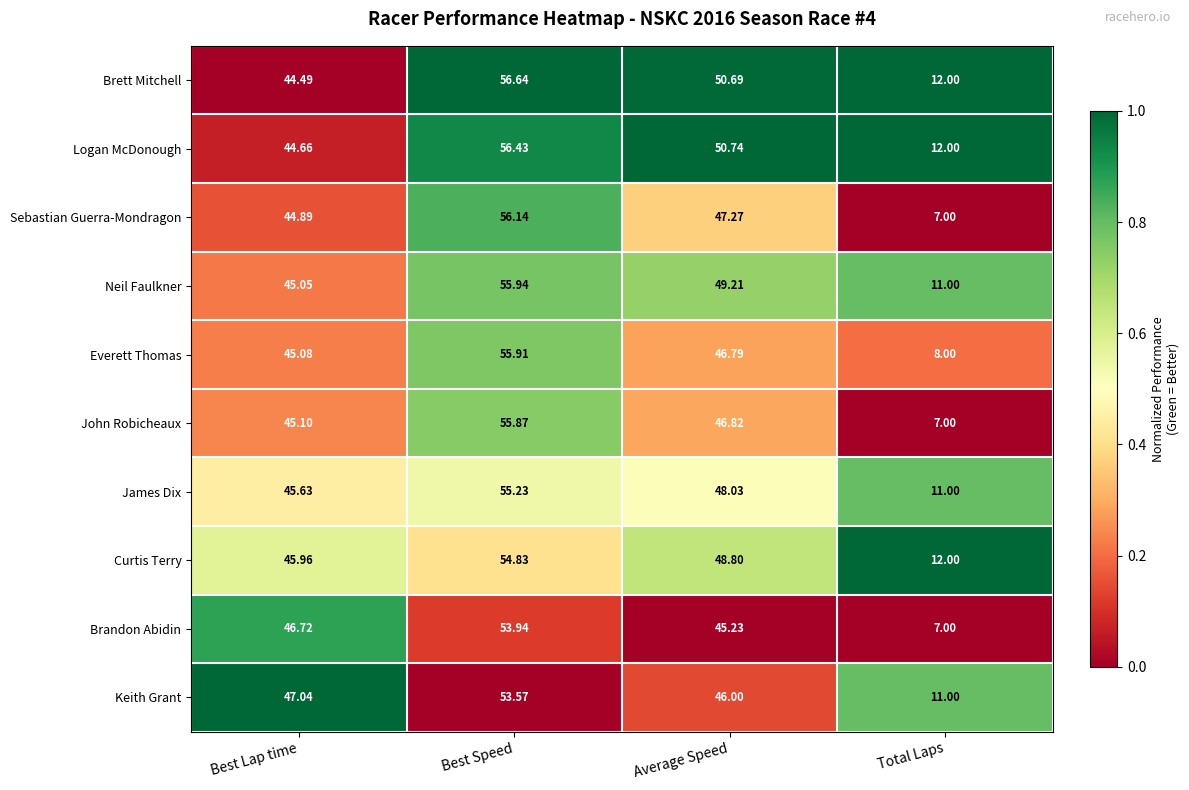

Rank the series at Best Lap time from lowest to highest value.

Brett Mitchell, Logan McDonough, Sebastian Guerra-Mondragon, Neil Faulkner, Everett Thomas, John Robicheaux, James Dix, Curtis Terry, Brandon Abidin, Keith Grant